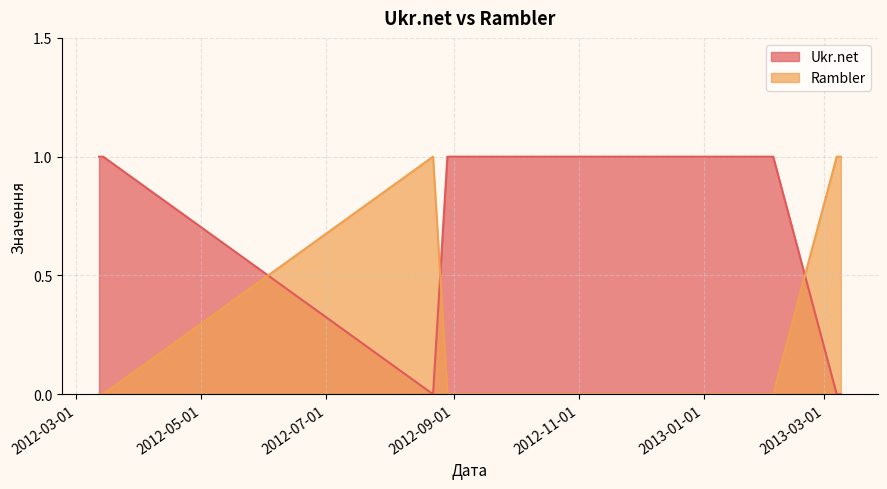

Which series has the largest range (max minus min)?

Ukr.net